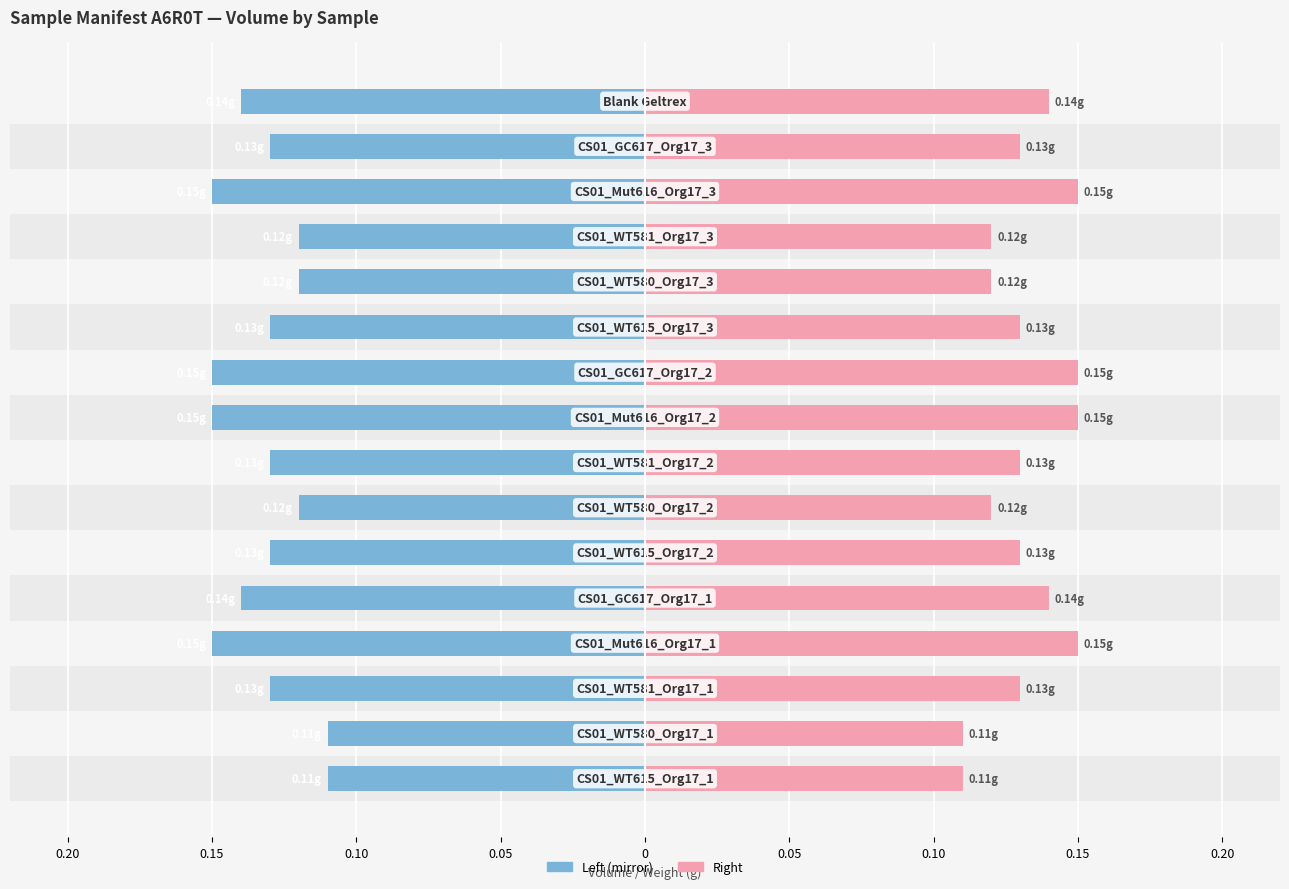

Is it true that Vial # (Left) equals -0.1 at 0.05?

False